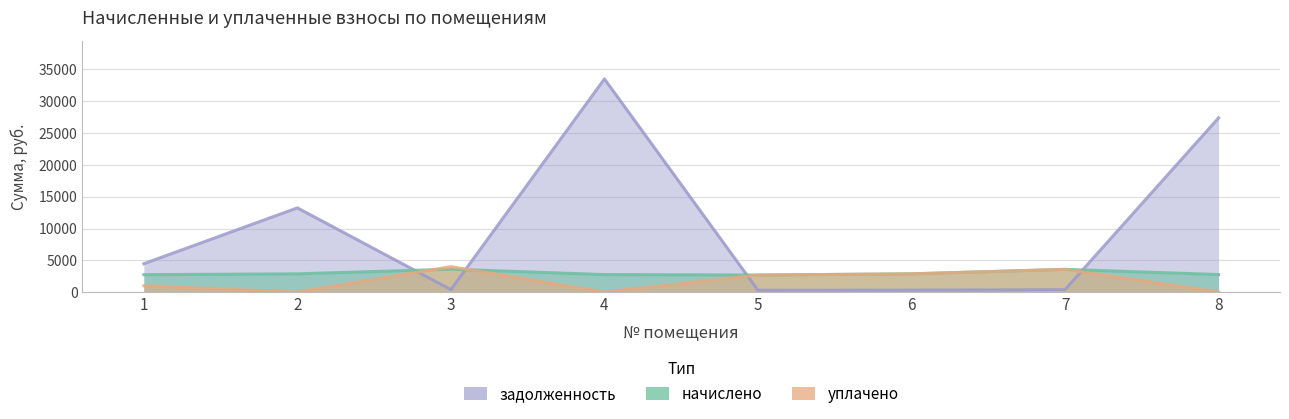

Between which two adjacent categories do уплачено and начислено first intersect?

2 and 3